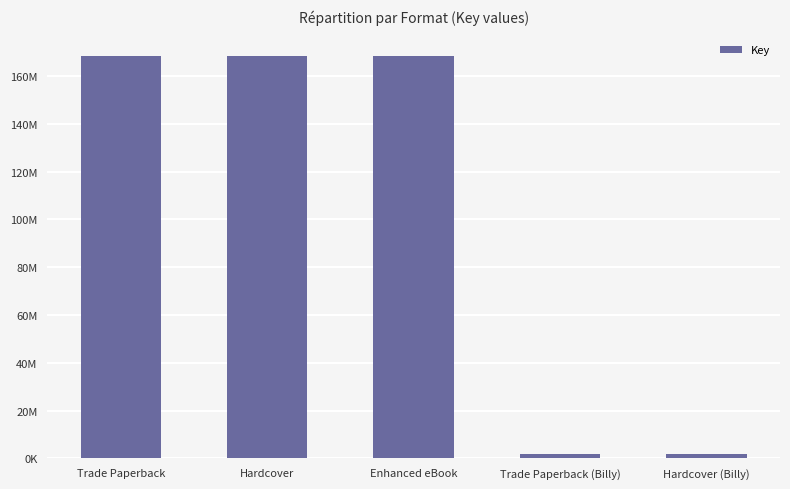

What is the greatest value displayed?

168527736